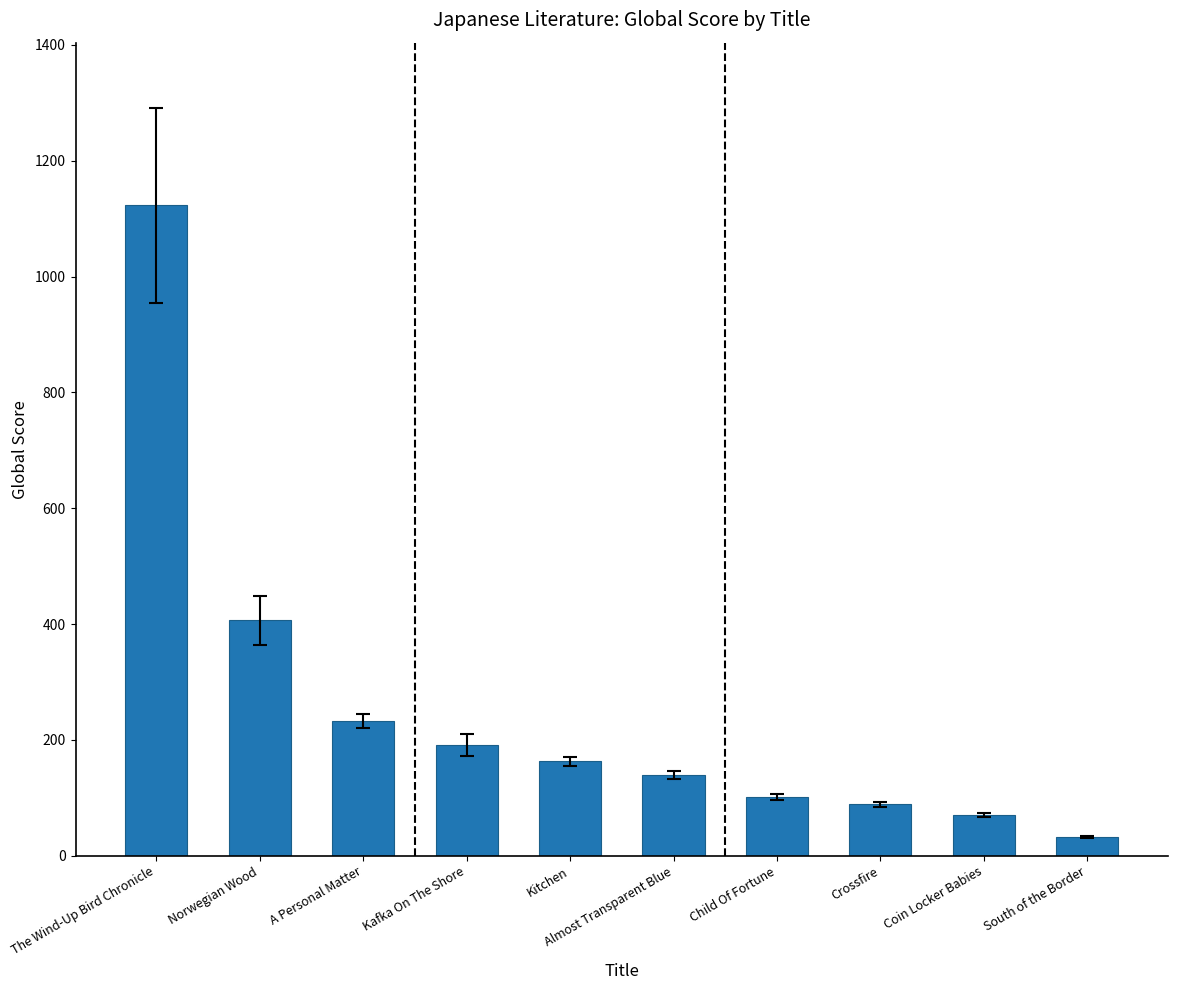

Which label corresponds to the smallest value in the chart?

South of the Border